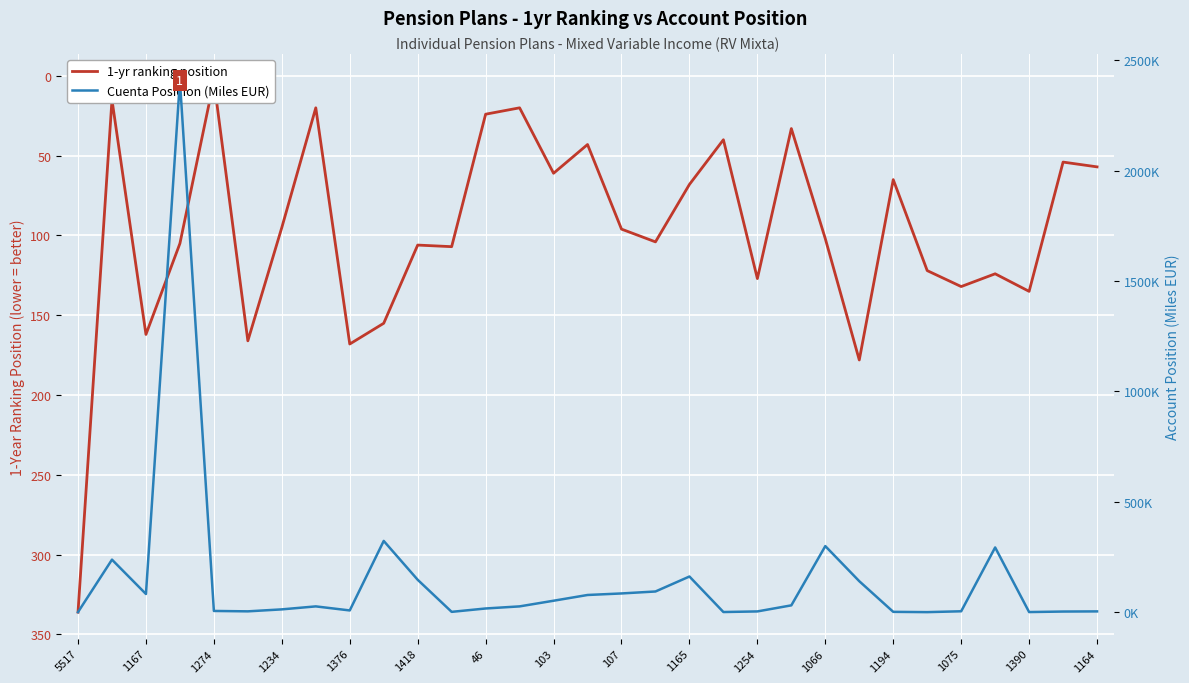

Rank the series at 1165 from lowest to highest value.

1-yr ranking position, Cuenta Posicion (Miles EUR)